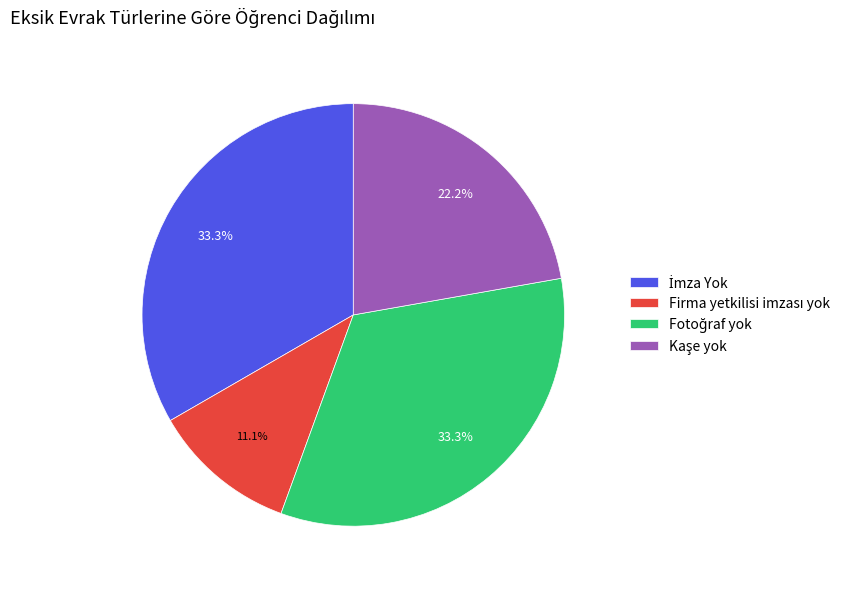

Is there any slice that represents more than half of the pie?

No